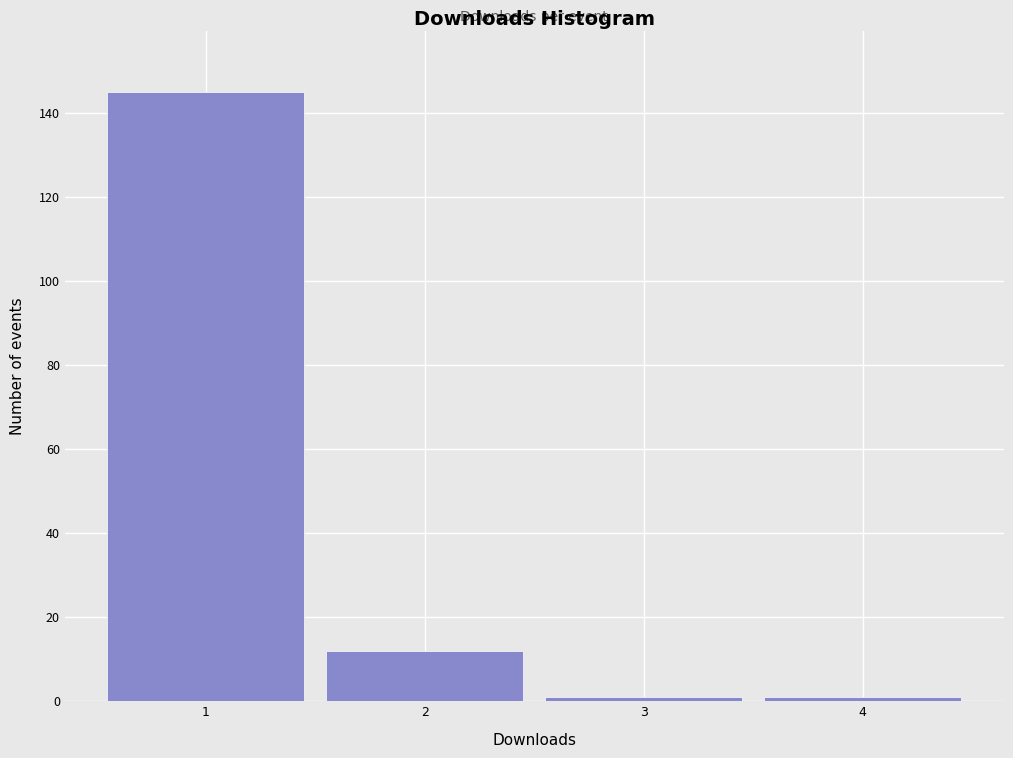

Reading left to right, list every bar in this chart as the range it spans on the x-axis followed by its height. The values are not printed on the chart, so give them approximately, as read against the axis.

0.5 to 1.5: 146
1.5 to 2.5: 12
2.5 to 3.5: under 2
3.5 to 4.5: under 2